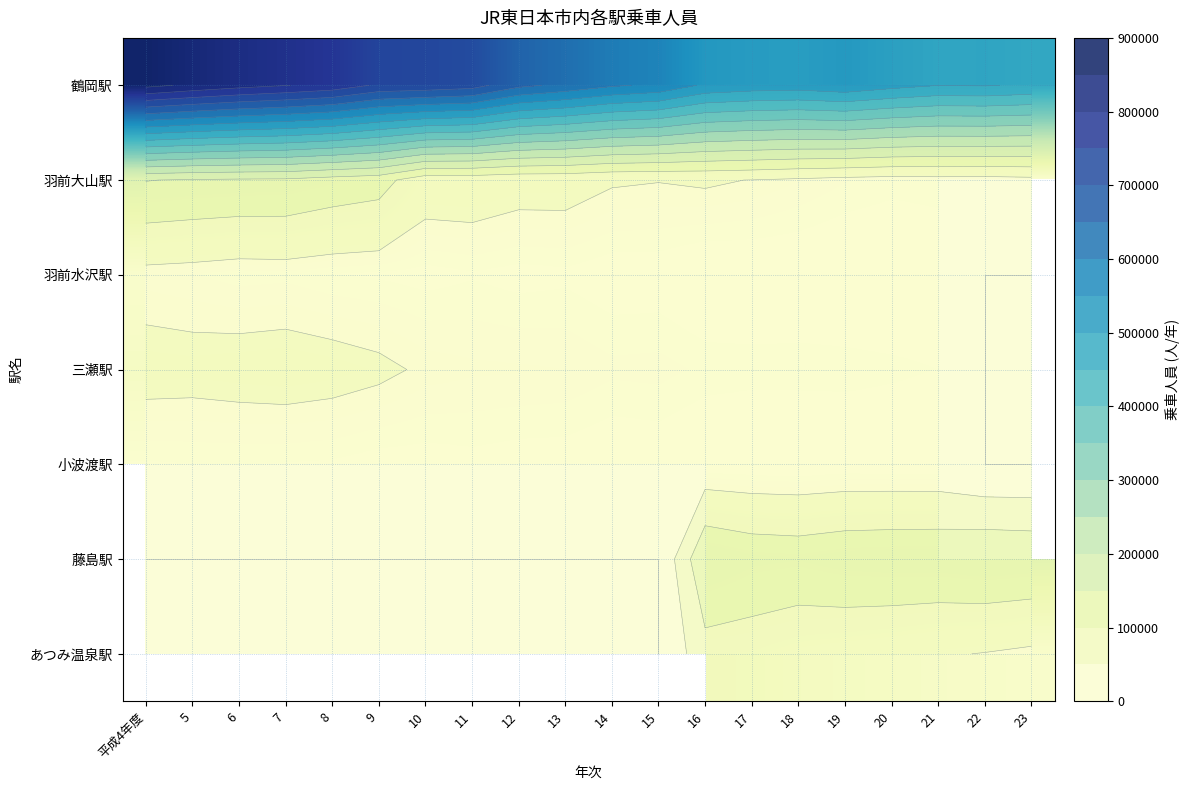

How many categories are shown in the chart?

20